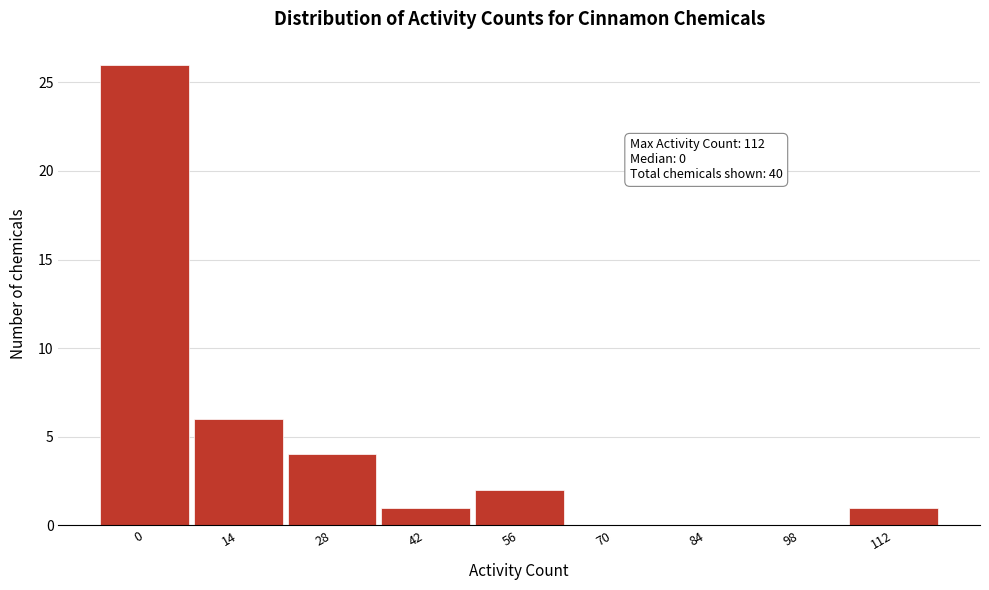

Reading left to right, extract all data points from this chart.

0=26	14=6	28=4	42=1	56=2	70=0	84=0	98=0	112=1